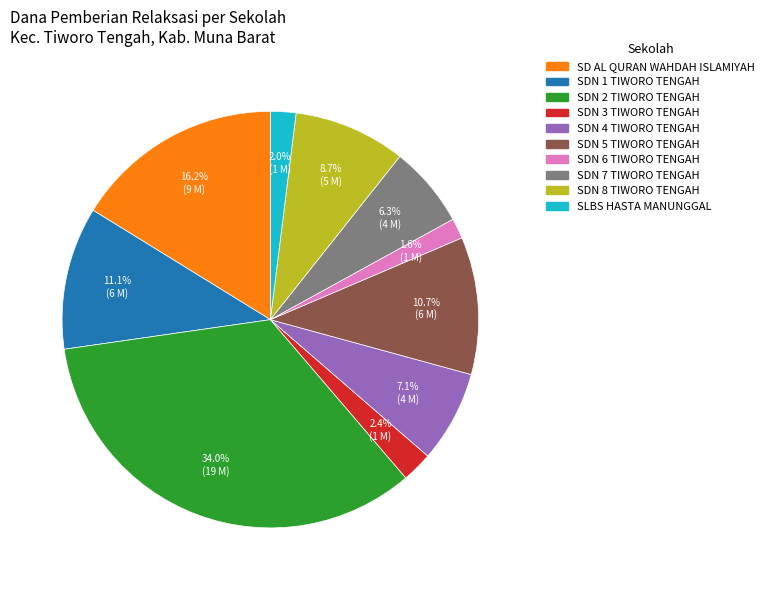

Count the number of slices in the pie.

10